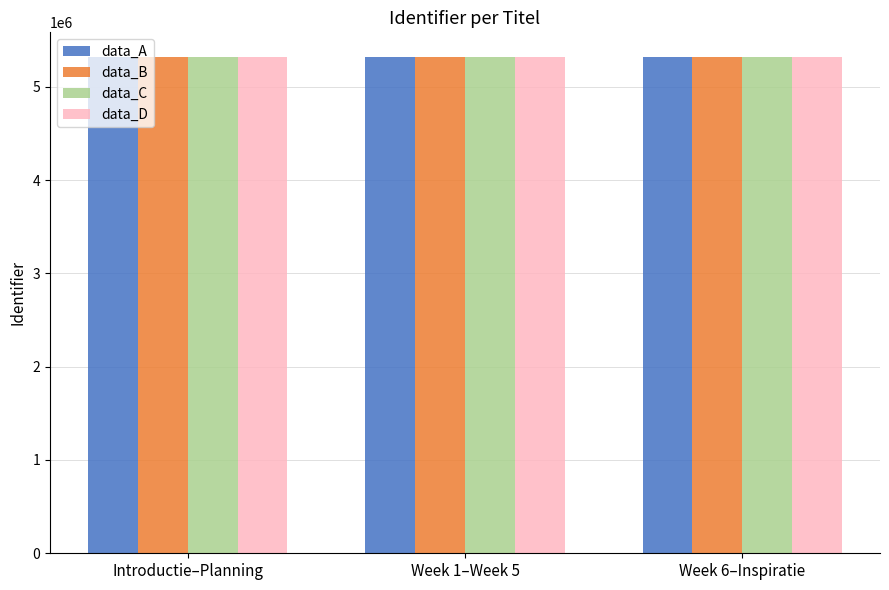

What is the minimum value for data_D?

5316901